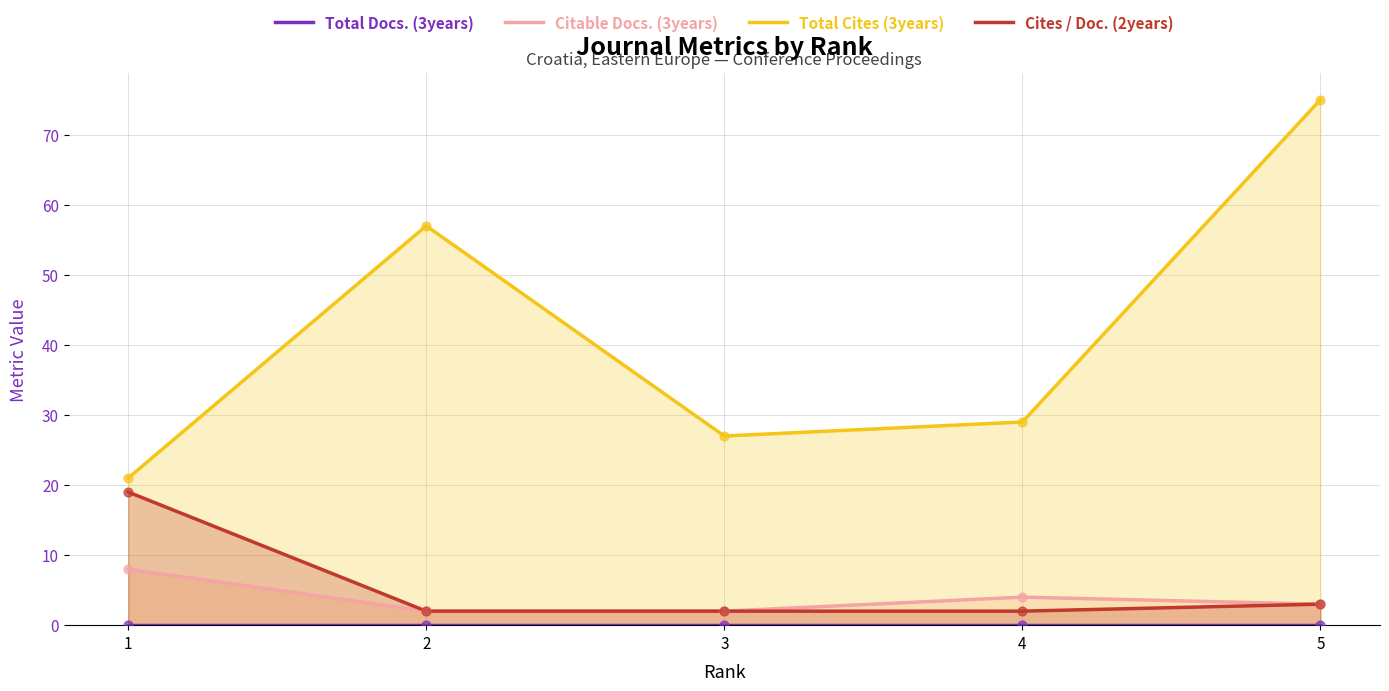

At how many categories does at least one series exceed 22?

4